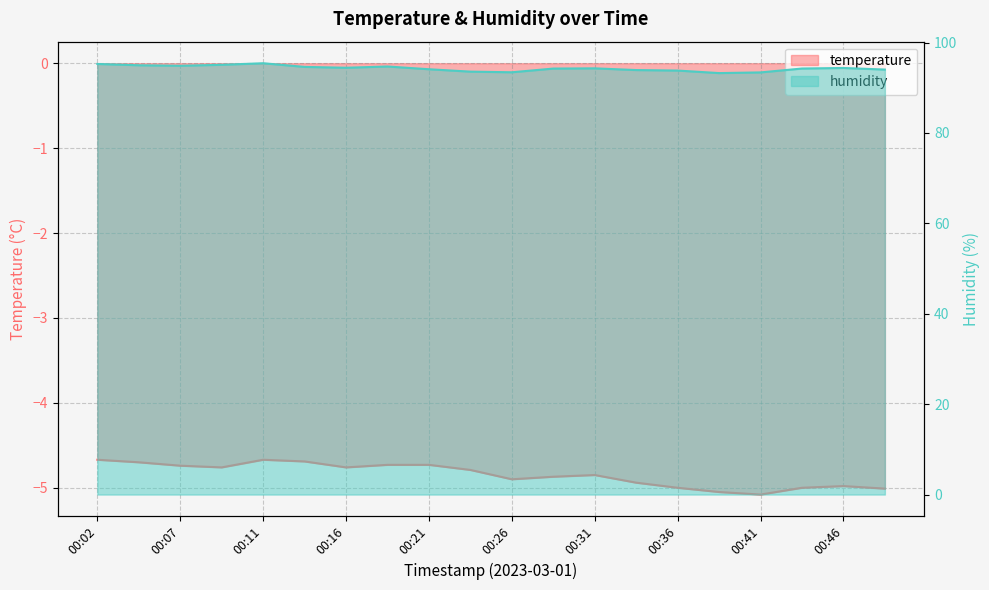

What is the total value across all series at 00:19?

90.0